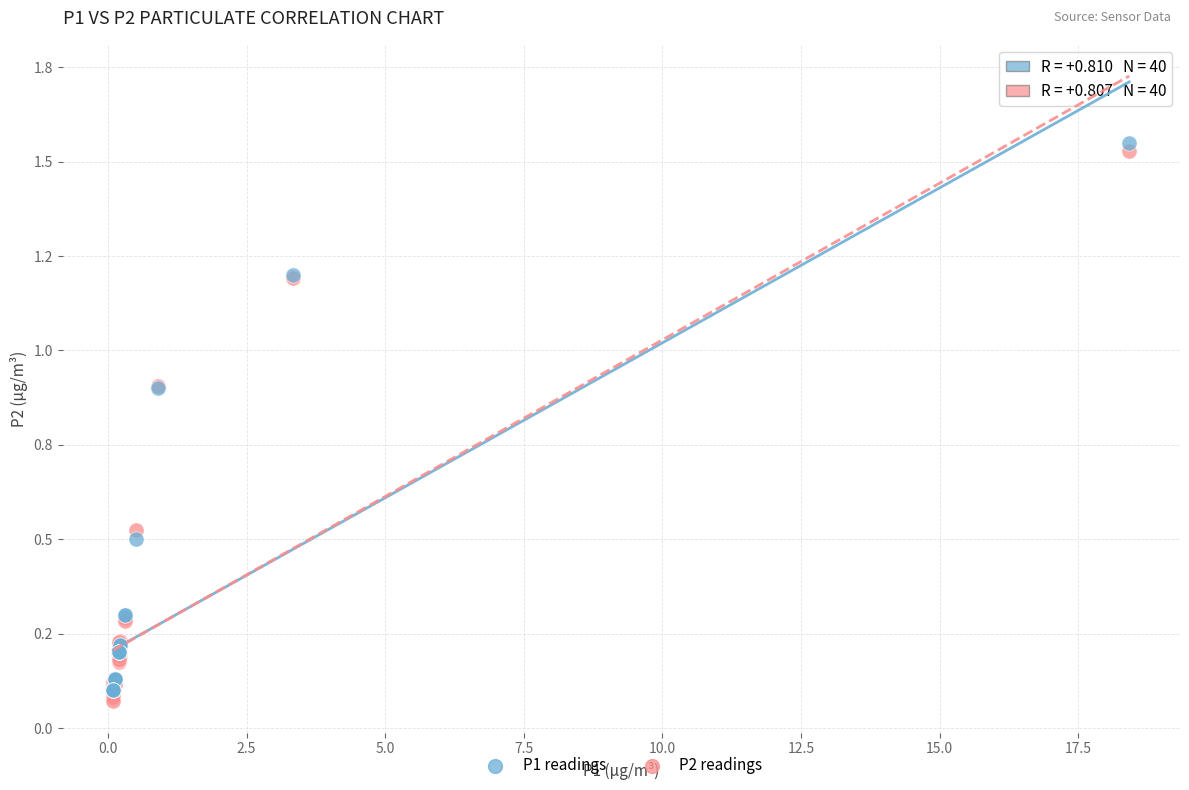

What are all the series names shown in the legend?

P1 readings, P2 readings